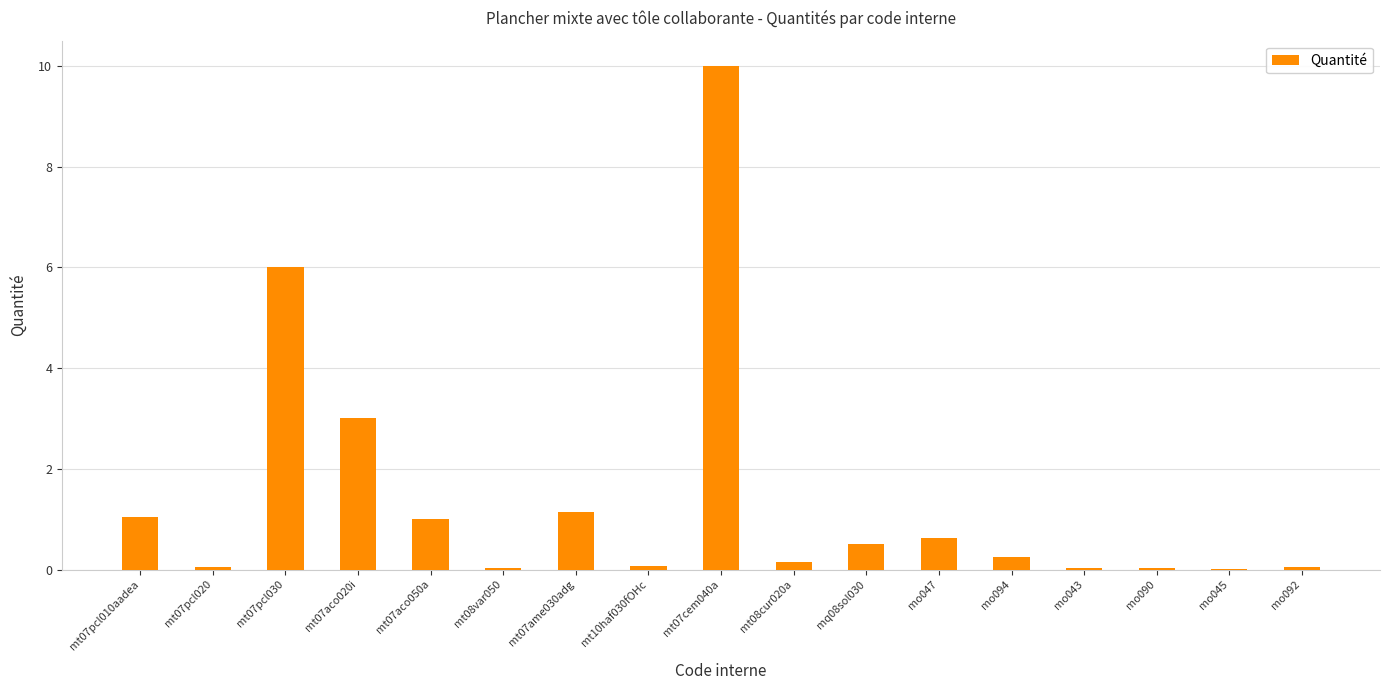

What is the sum of all values?

24.0